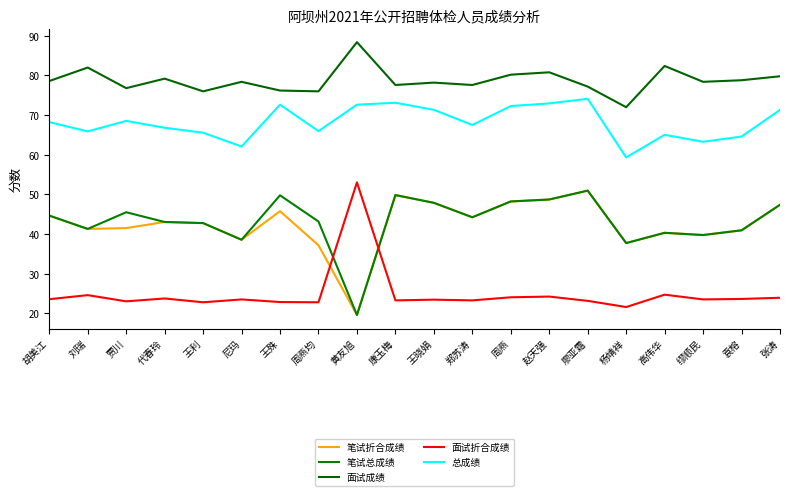

Reading left to right, list all the values displayed in this chart.

笔试折合成绩: 胡美江=44.7	刘瑞=41.3	贾川=41.5	代春玲=43.0	王利=42.8	尼玛=38.6	王殊=45.8	周燕均=37.2	黄友旭=19.6	康玉梅=49.8	王晓娟=47.9	郑苏涛=44.2	周燕=48.2	赵天强=48.7	廖亚霜=51.0	杨靖祥=37.7	高伟华=40.3	缪顺民=39.8	袁榕=41.0	张涛=47.4
笔试总成绩: 胡美江=44.7	刘瑞=41.3	贾川=45.5	代春玲=43.0	王利=42.8	尼玛=38.6	王殊=49.8	周燕均=43.2	黄友旭=19.6	康玉梅=49.8	王晓娟=47.9	郑苏涛=44.2	周燕=48.2	赵天强=48.7	廖亚霜=51.0	杨靖祥=37.7	高伟华=40.3	缪顺民=39.8	袁榕=41.0	张涛=47.4
面试成绩: 胡美江=78.6	刘瑞=82.0	贾川=76.8	代春玲=79.2	王利=76.0	尼玛=78.4	王殊=76.2	周燕均=76.0	黄友旭=88.4	康玉梅=77.6	王晓娟=78.2	郑苏涛=77.6	周燕=80.2	赵天强=80.8	廖亚霜=77.2	杨靖祥=72.0	高伟华=82.4	缪顺民=78.4	袁榕=78.8	张涛=79.8
面试折合成绩: 胡美江=23.6	刘瑞=24.6	贾川=23.0	代春玲=23.8	王利=22.8	尼玛=23.5	王殊=22.9	周燕均=22.8	黄友旭=53.0	康玉梅=23.3	王晓娟=23.5	郑苏涛=23.3	周燕=24.1	赵天强=24.2	廖亚霜=23.2	杨靖祥=21.6	高伟华=24.7	缪顺民=23.5	袁榕=23.6	张涛=23.9
总成绩: 胡美江=68.2	刘瑞=65.9	贾川=68.5	代春玲=66.8	王利=65.6	尼玛=62.1	王殊=72.6	周燕均=66.0	黄友旭=72.6	康玉梅=73.1	王晓娟=71.3	郑苏涛=67.5	周燕=72.3	赵天强=73.0	廖亚霜=74.1	杨靖祥=59.3	高伟华=65.0	缪顺民=63.3	袁榕=64.6	张涛=71.3